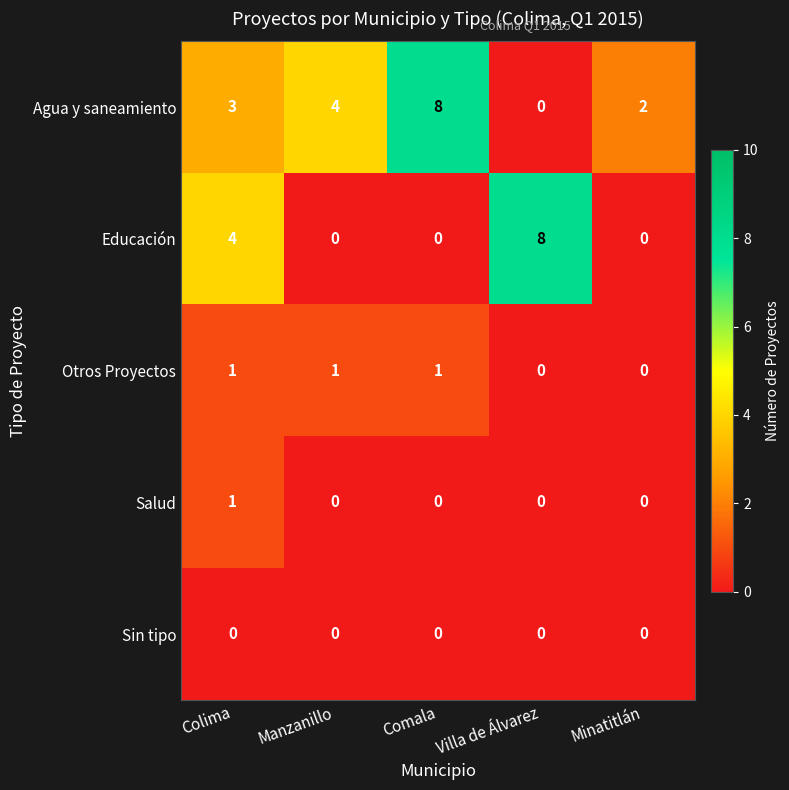

Count the number of categories in the chart.

5